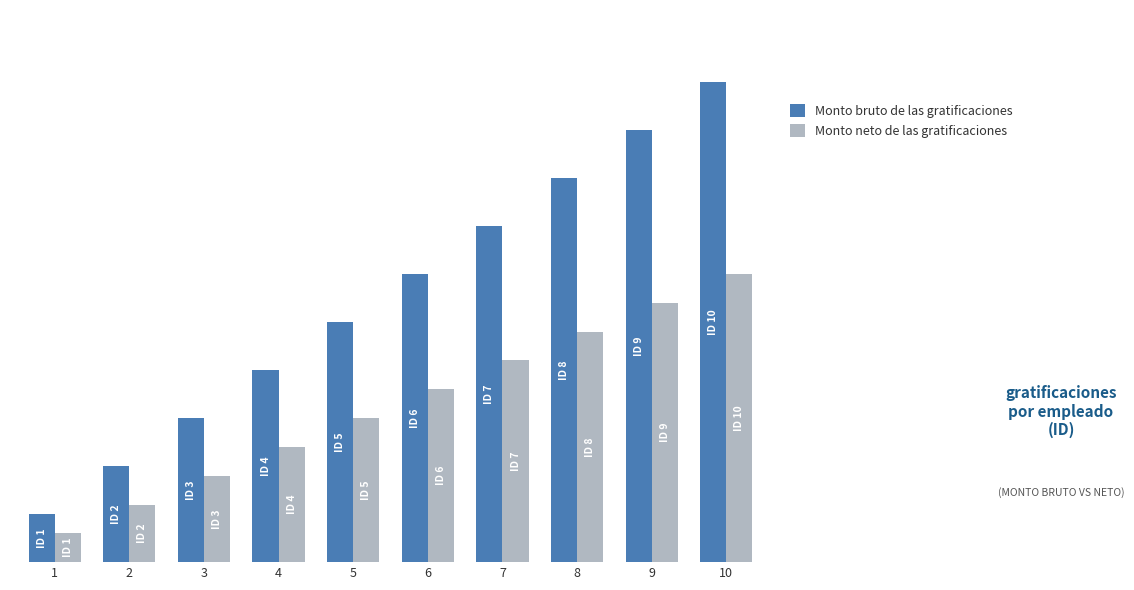

What is the total value across all series at 3?

4800